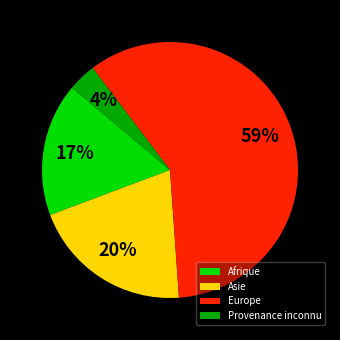

Combined, do Afrique and Asie account for over 50%?

No